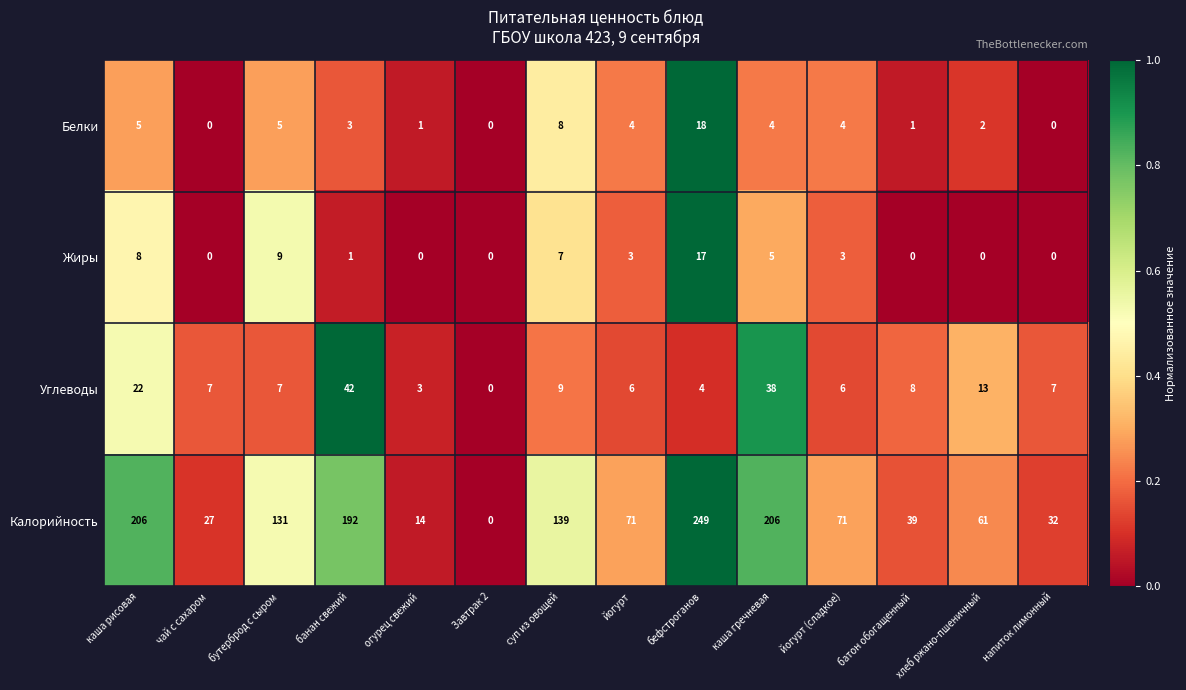

At which label does Калорийность reach its peak?

бефстроганов